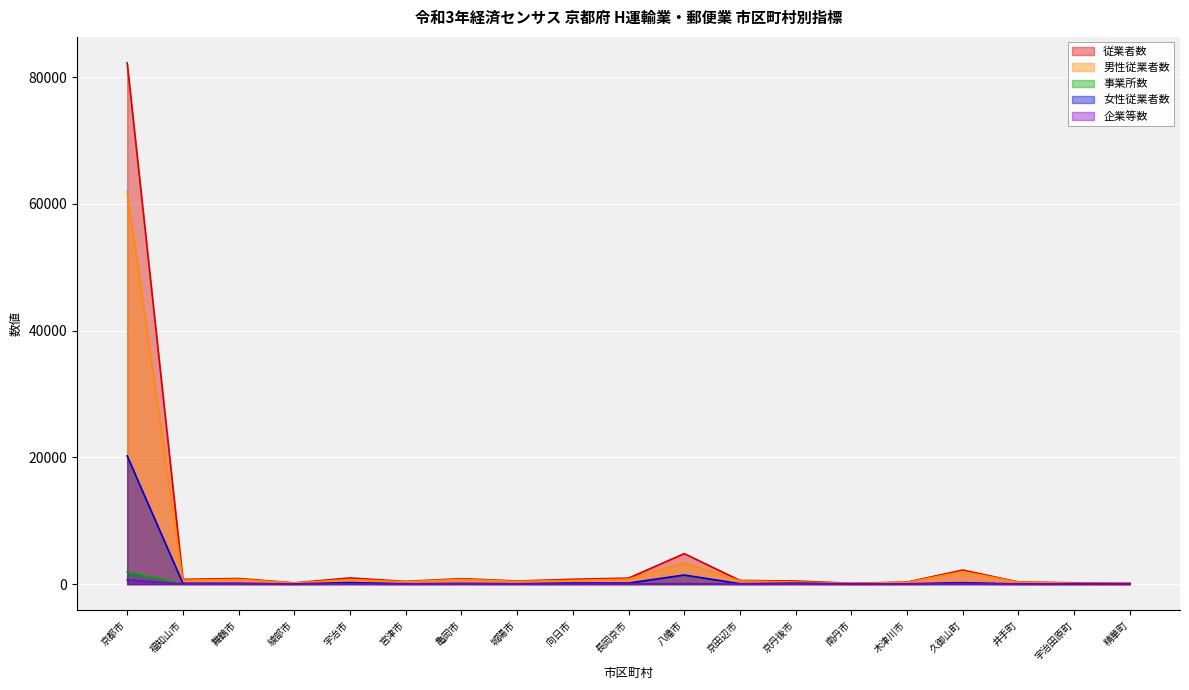

The value of 企業等数 at 亀岡市 is 35. True or false?

True